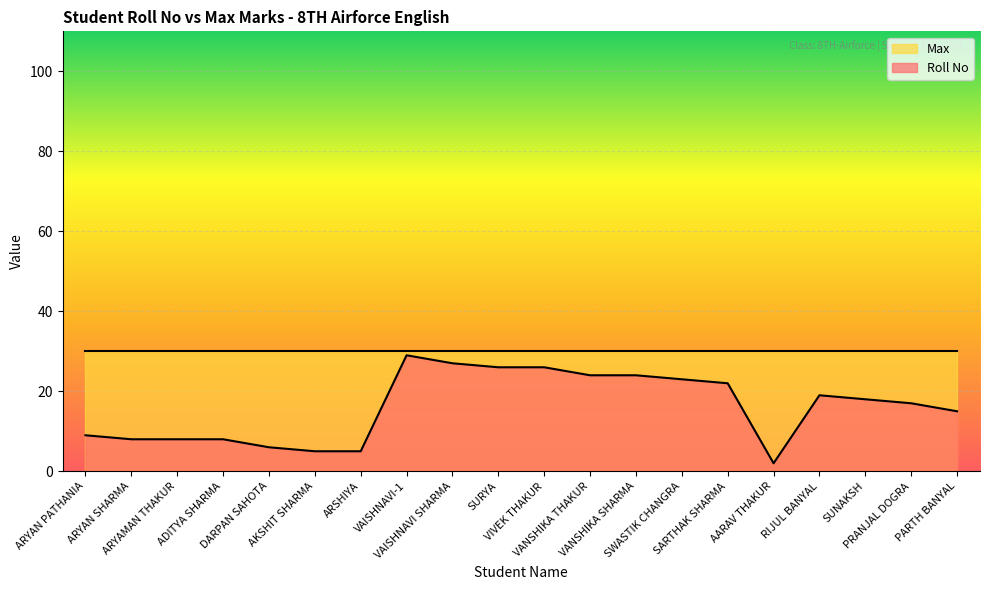

Where is the data nearest to the value 15?

PARTH BANYAL